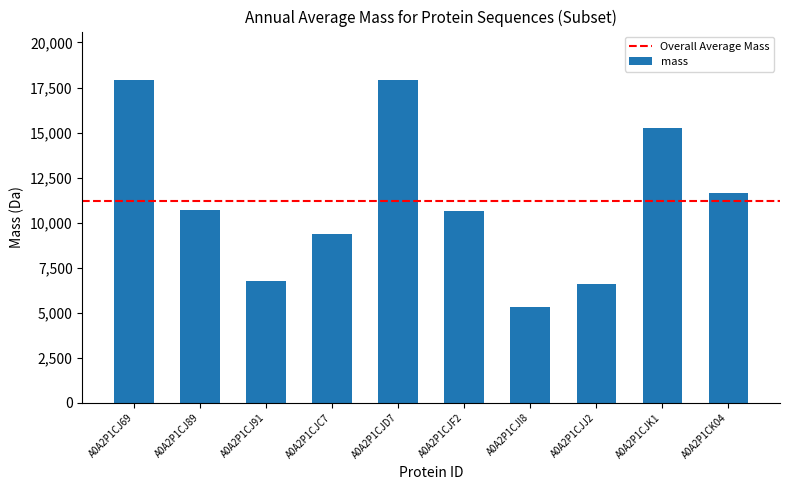

Which label corresponds to the smallest value in the chart?

A0A2P1CJI8